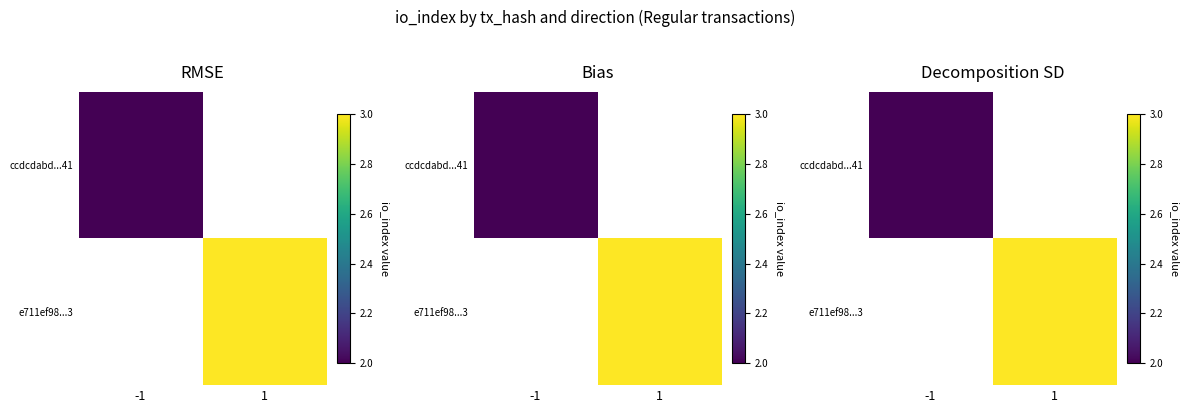

Is it true that ccdcdabd...41 equals 1 at -1?

False